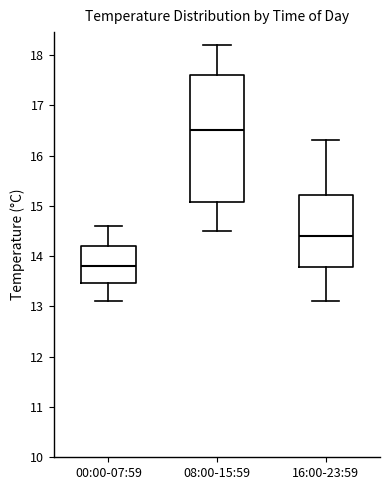

Which box is the tallest, from its lower edge to its upper edge?

08:00-15:59